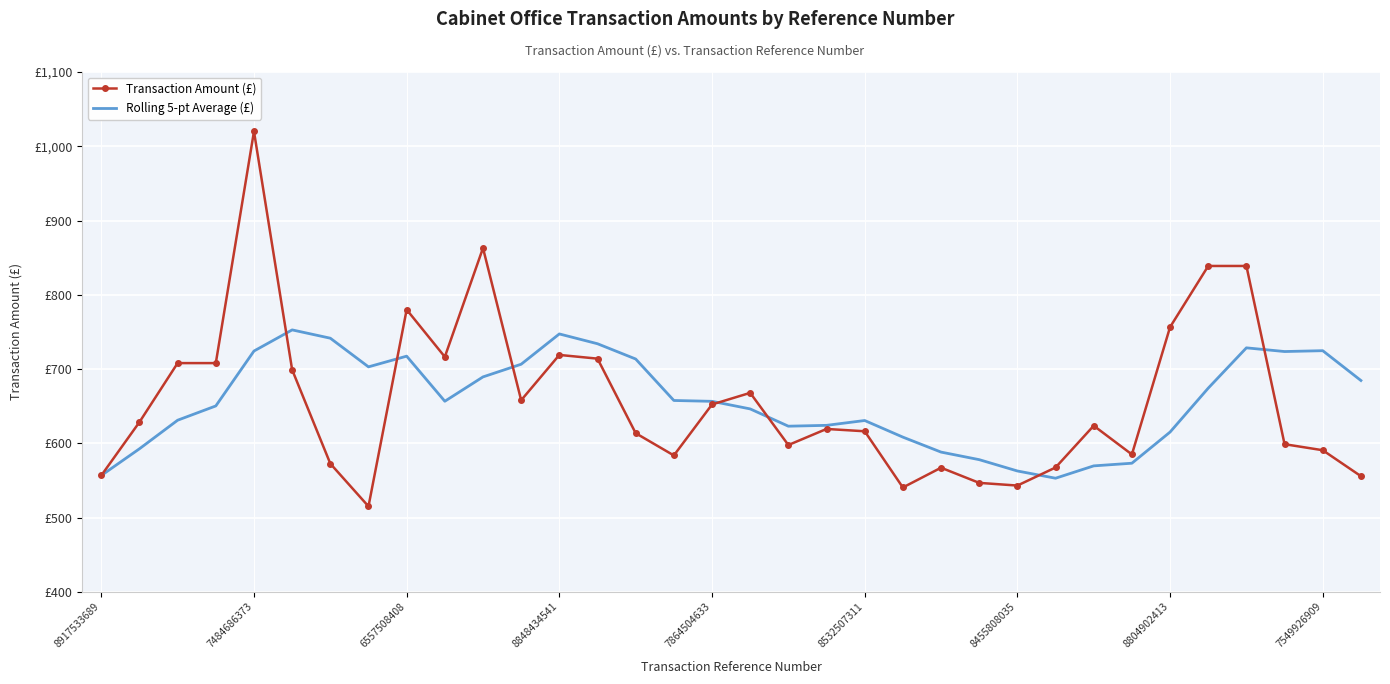

What are all the series names shown in the legend?

Transaction Amount (£), Rolling 5-pt Average (£)